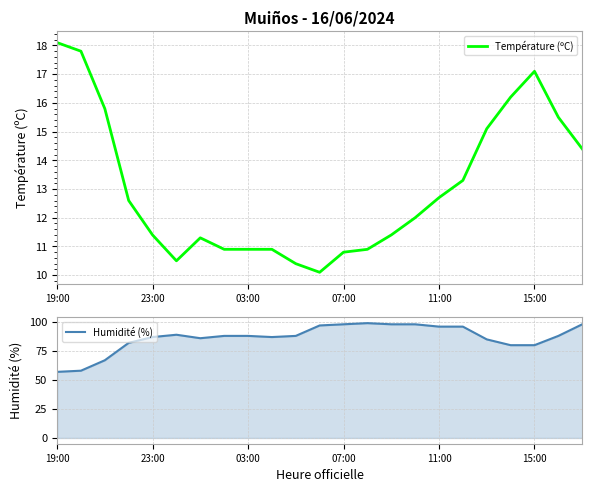

True or false: Température (ºC) and Humidité (%) intersect in this chart.

False